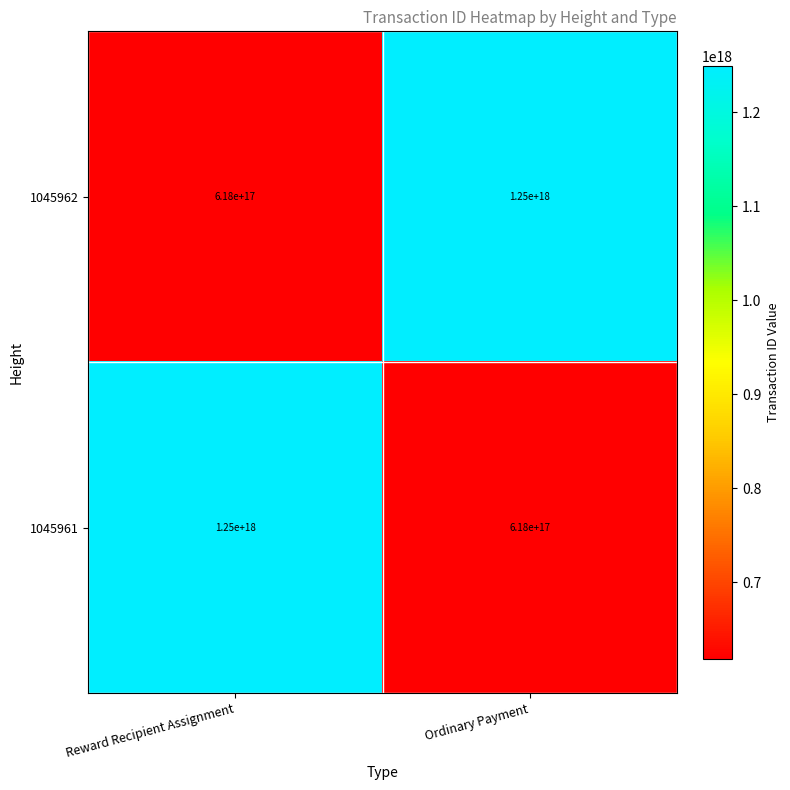

Which category has the lowest value in the 1045962 series?

Reward Recipient Assignment